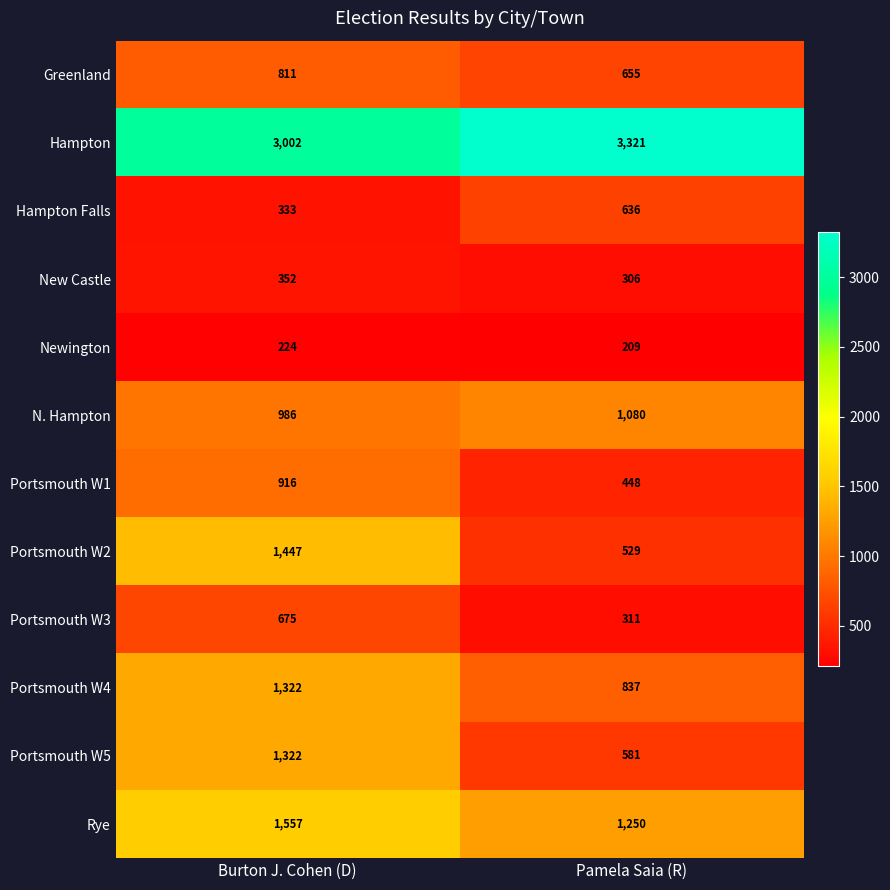

Which series has the largest range (max minus min)?

Portsmouth W2